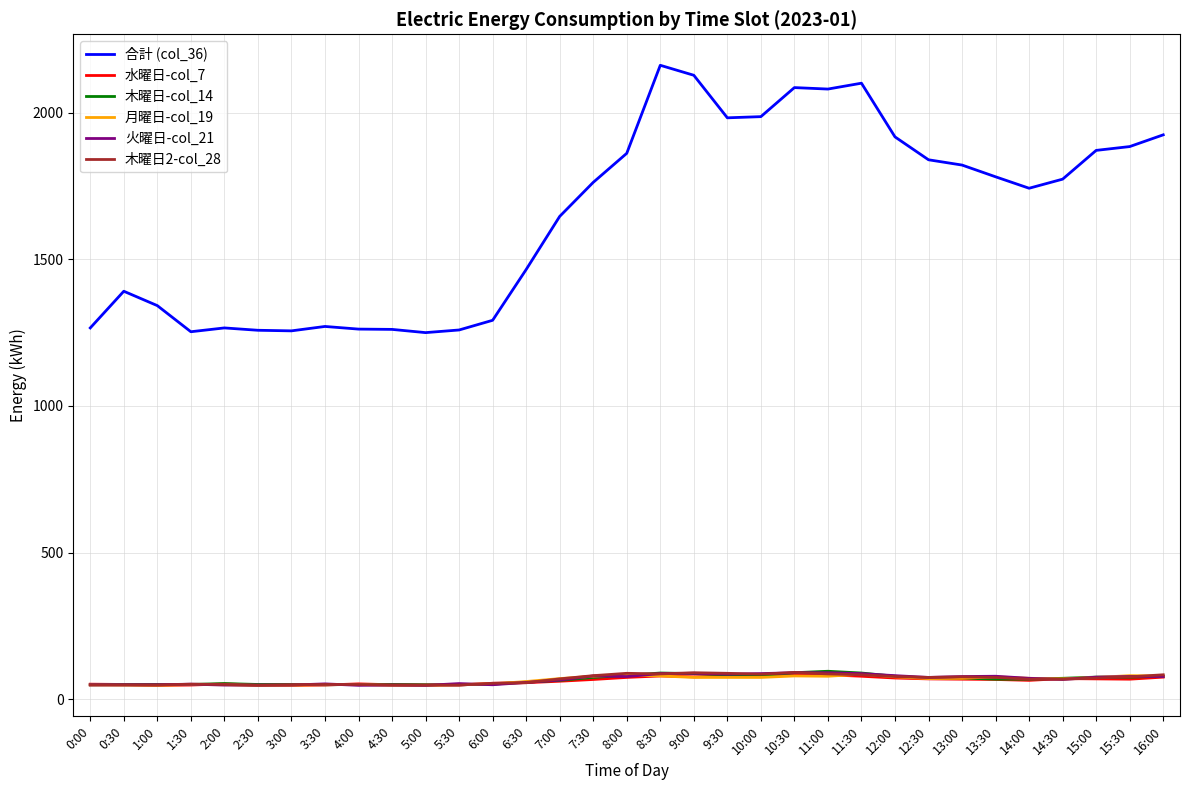

Which series changed the most between 4:30 and 11:00?

合計 (col_36)